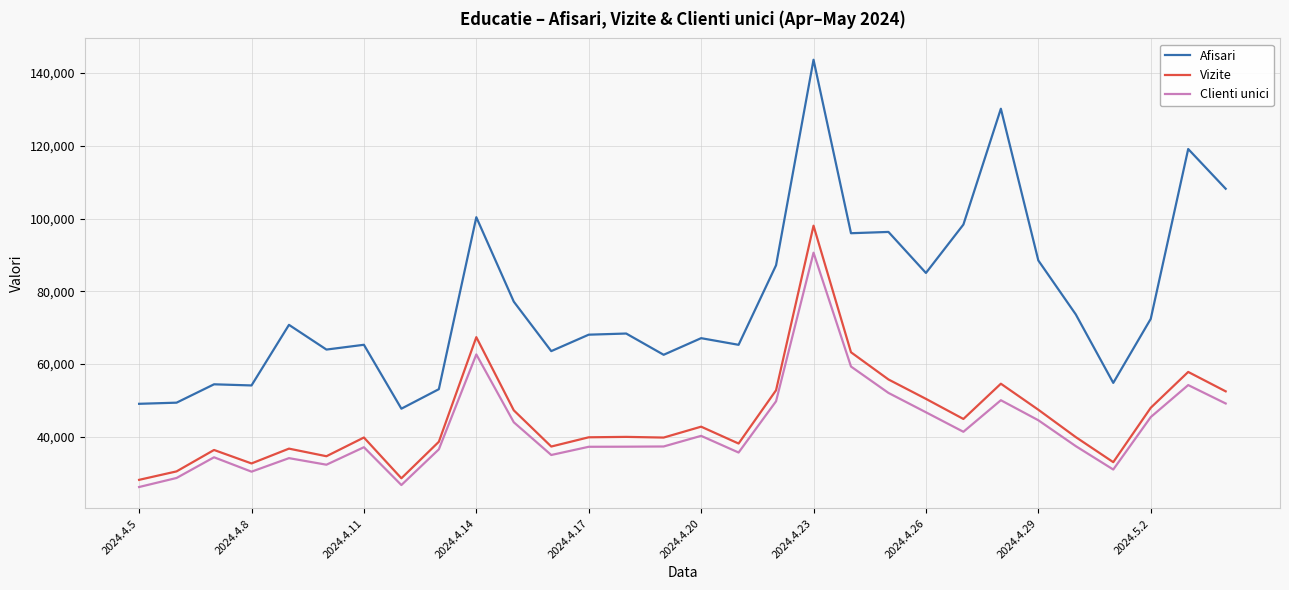

Which series has the largest range (max minus min)?

Afisari